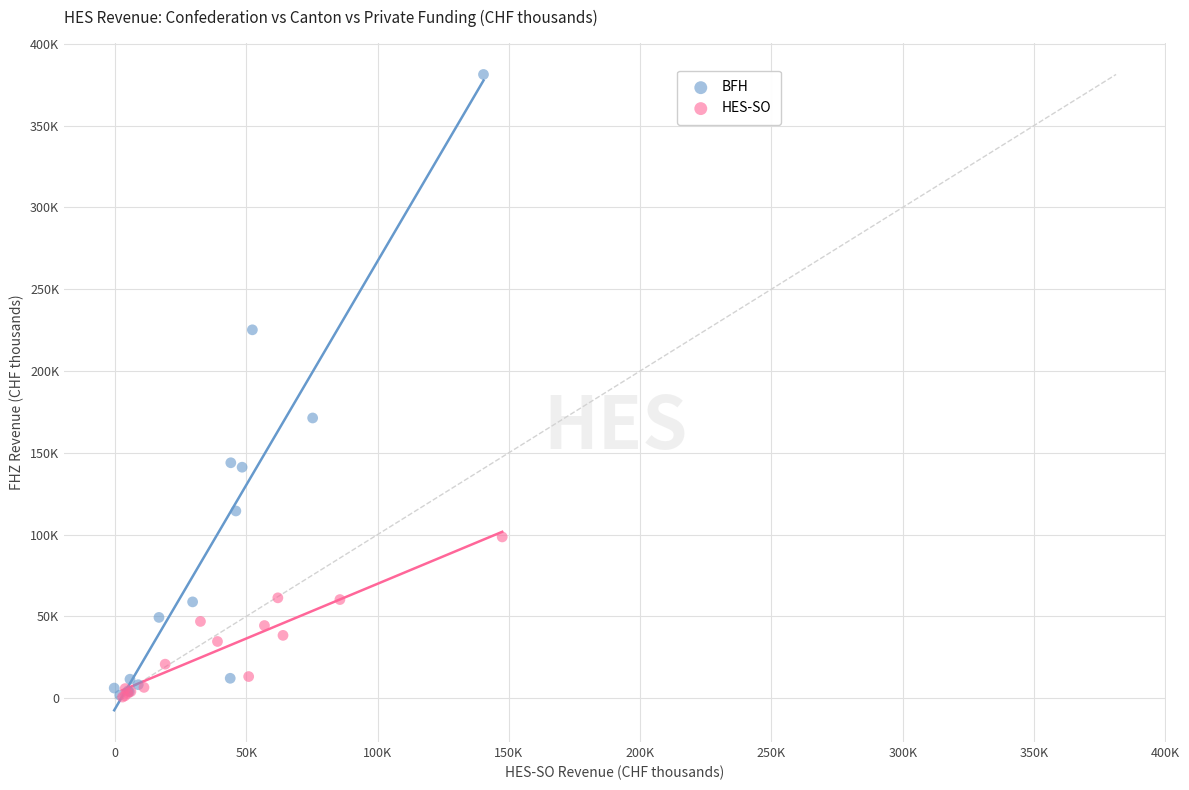

What are all the series names shown in the legend?

BFH, HES-SO